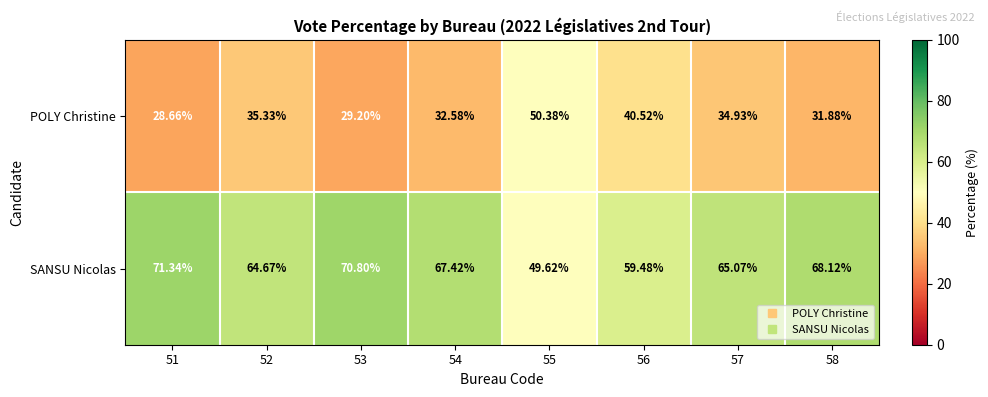

List the series in order of their peak value, lowest first.

POLY Christine, SANSU Nicolas